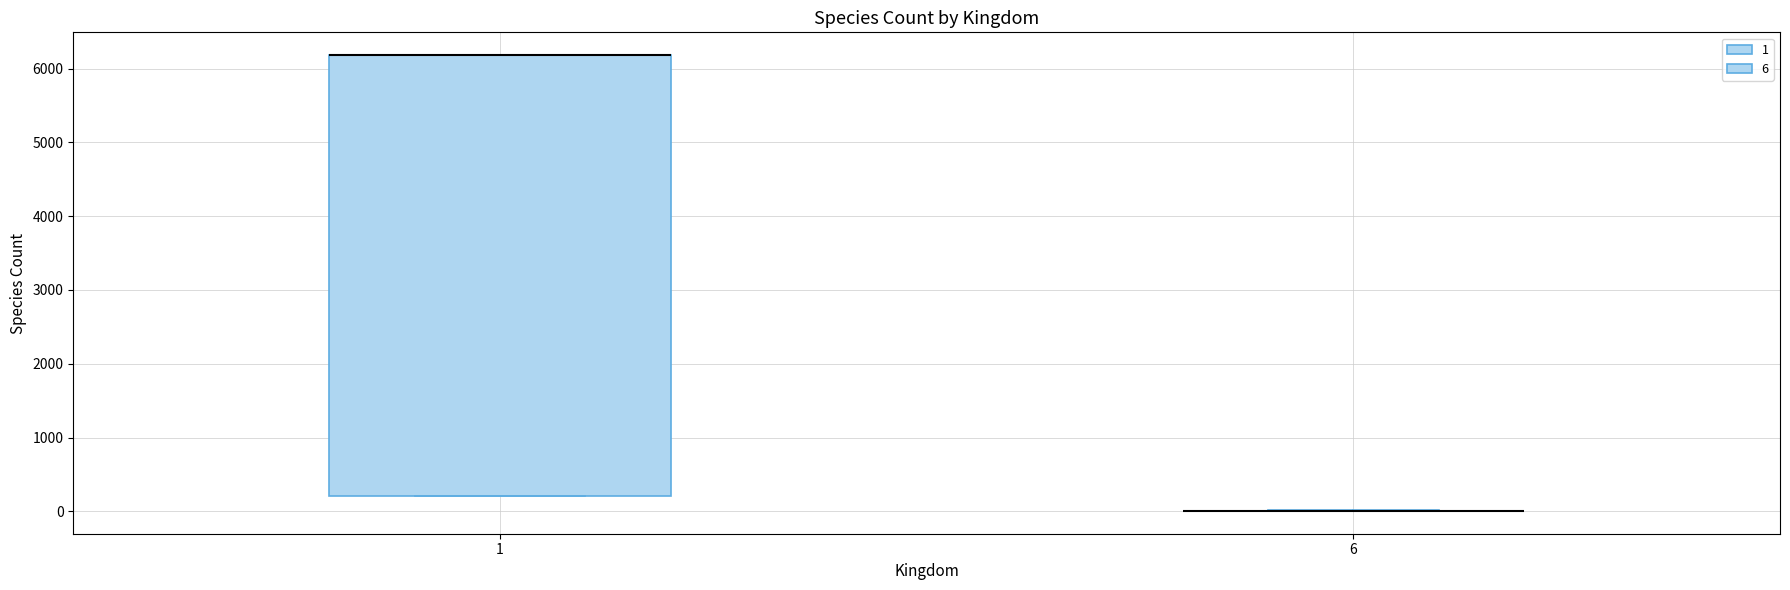

Which box is the tallest, from its lower edge to its upper edge?

1